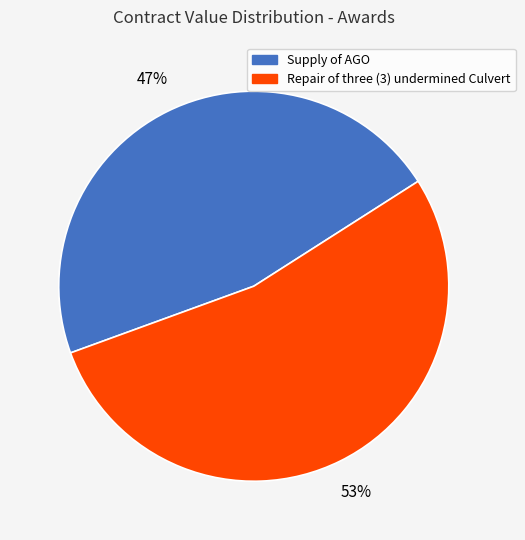

How many segments does this pie chart have?

2